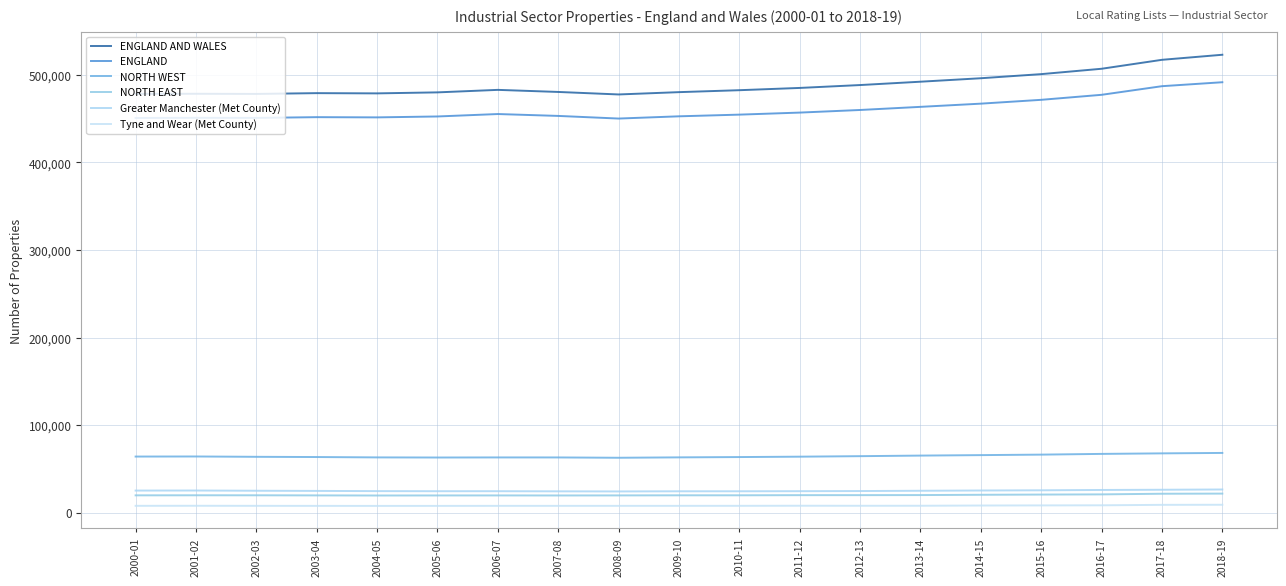

Where is ENGLAND nearest to the value 470900?

2015-16